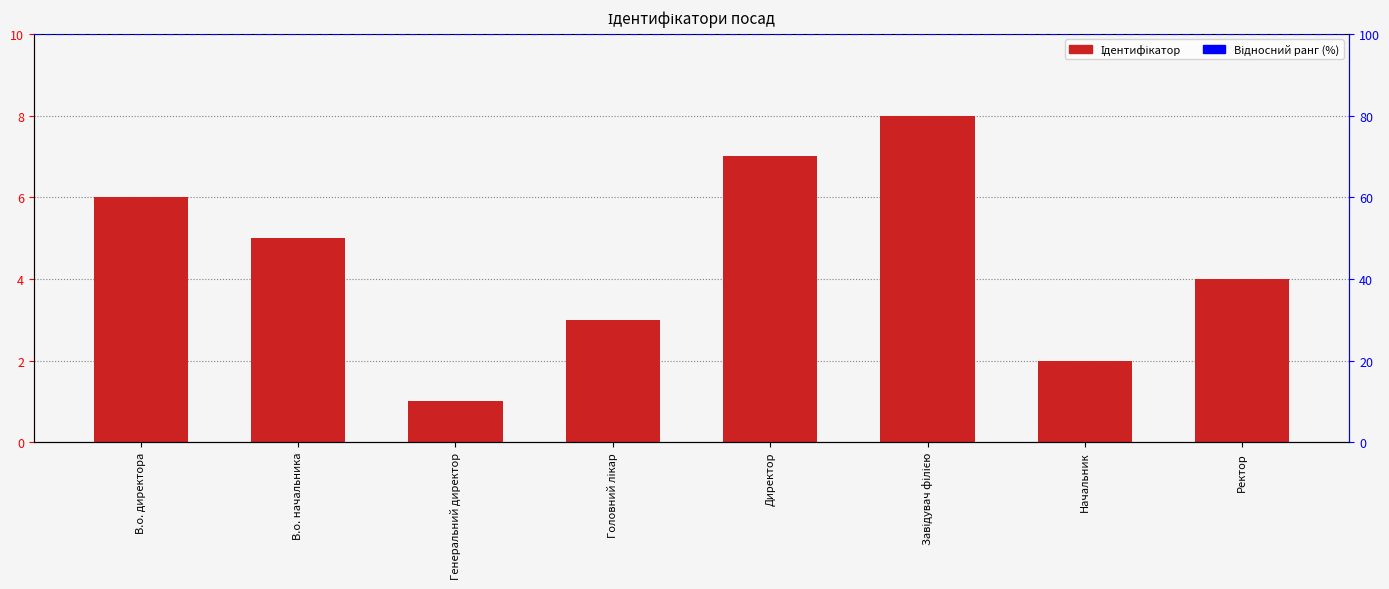

What position from the left is Генеральний директор?

3